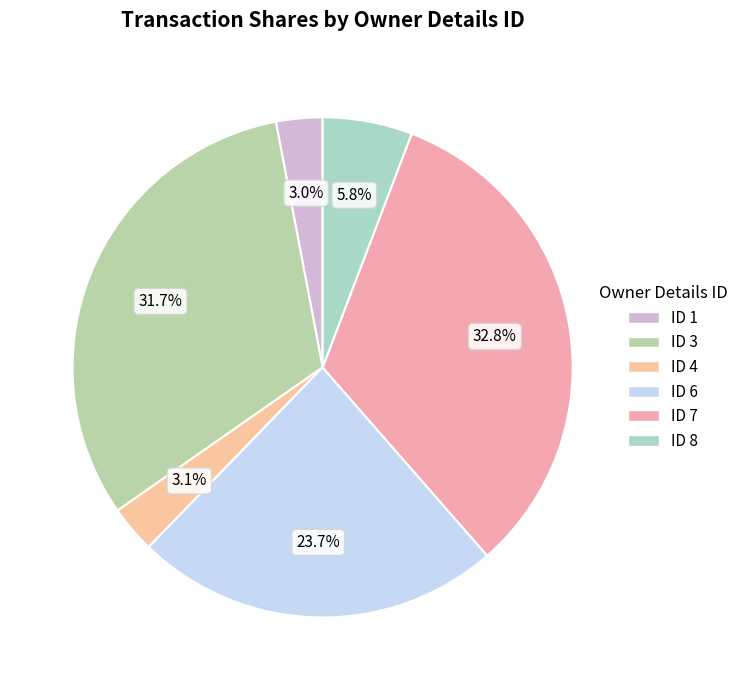

How many slices are in this pie chart?

6